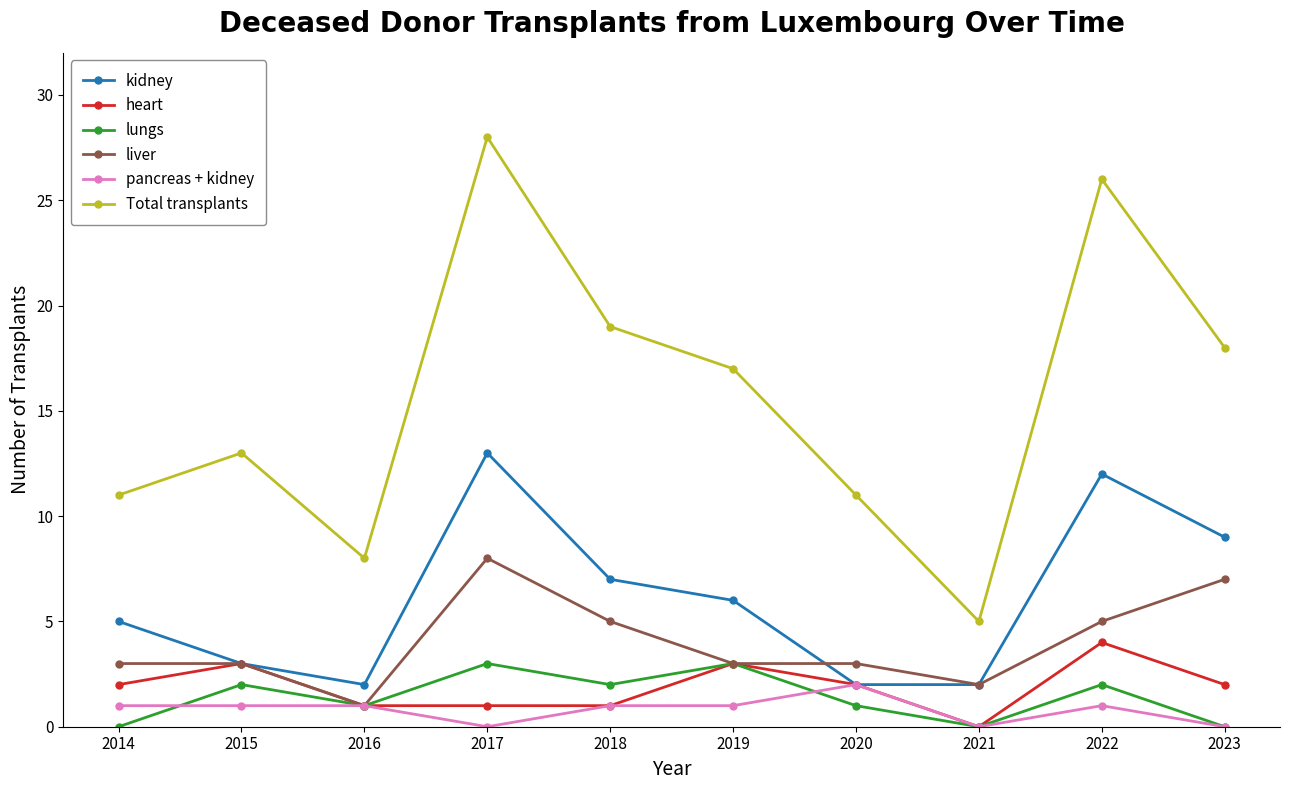

How many interior local valleys does the lungs series have?

3